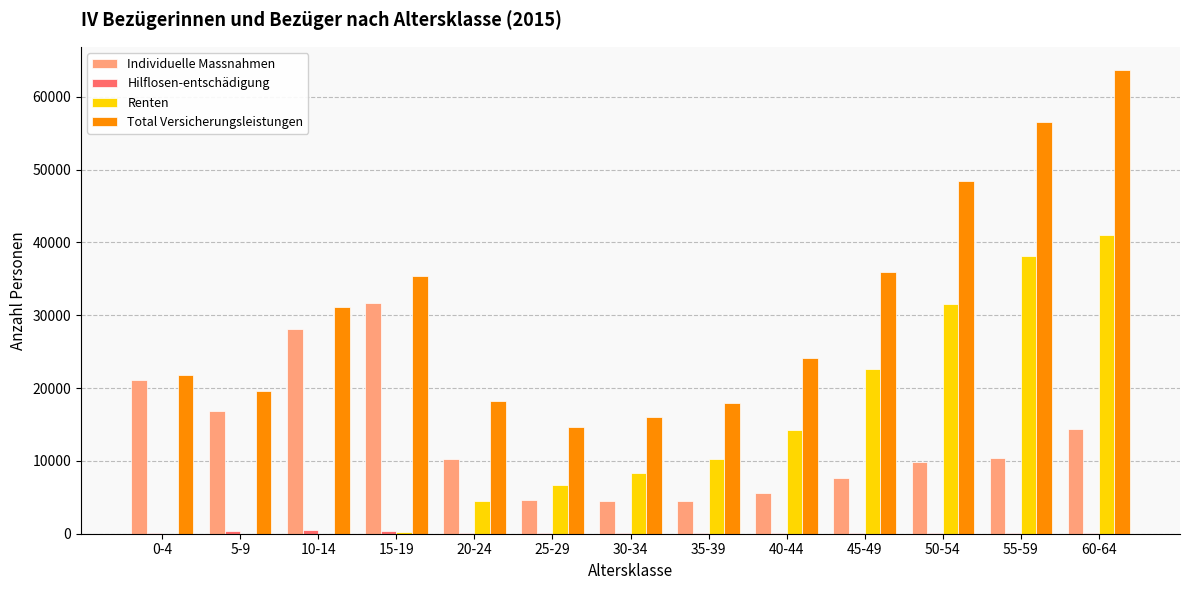

The value of Renten at 45-49 is 22572. True or false?

True